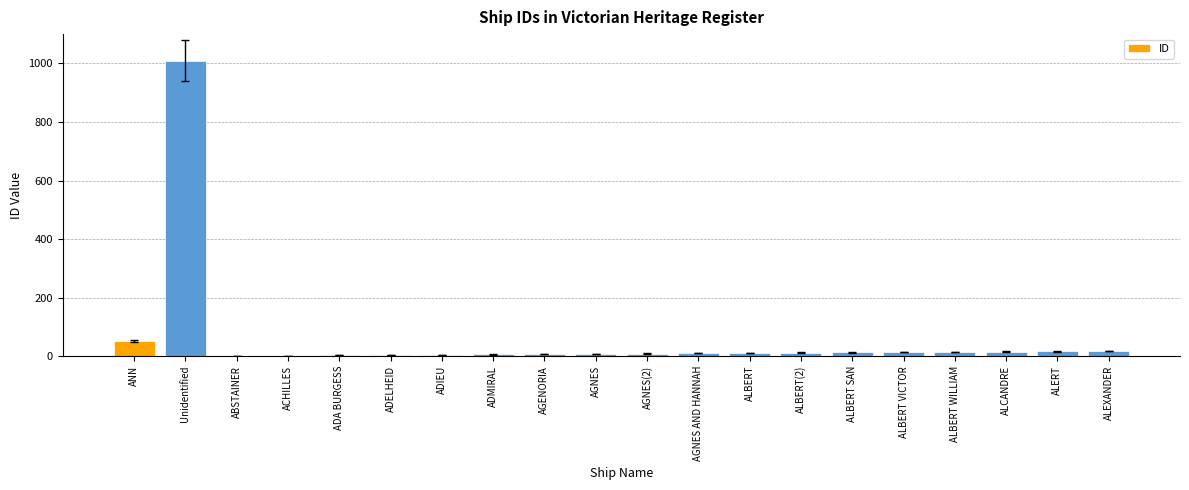

What is the sum of all values?

1231